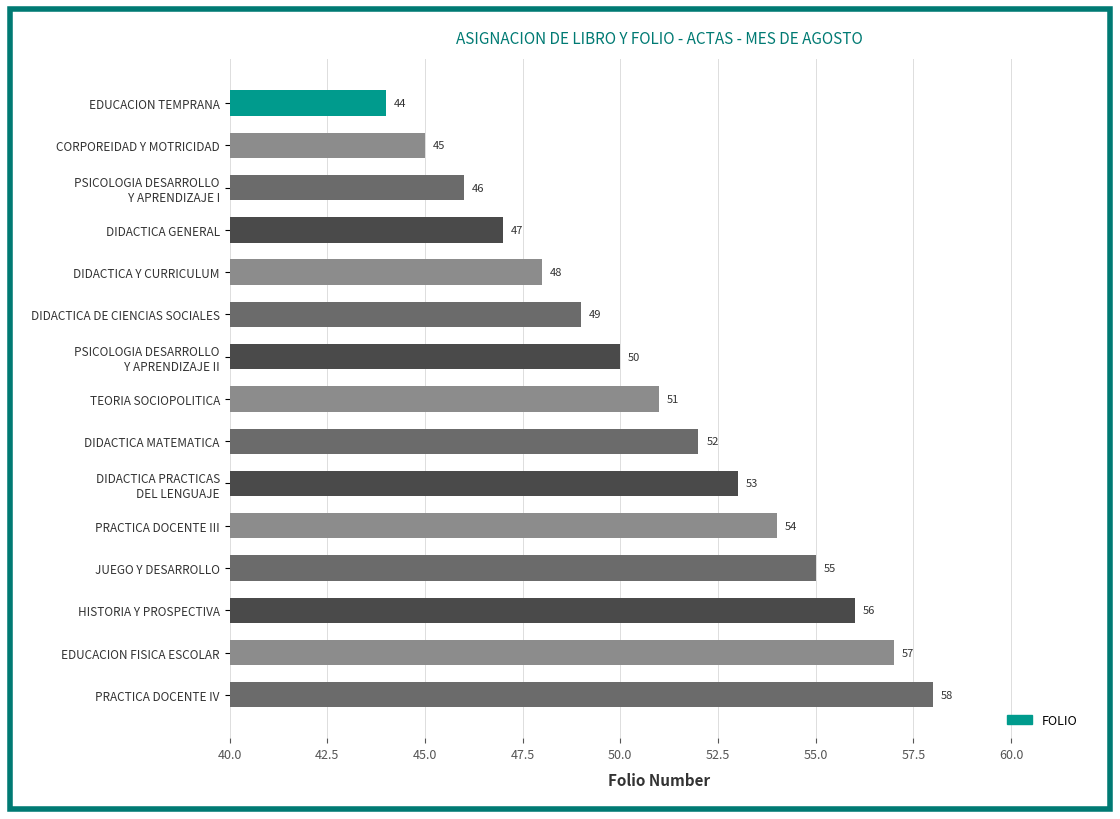

What is the label of the 8th bar from the top?

TEORIA SOCIOPOLITICA